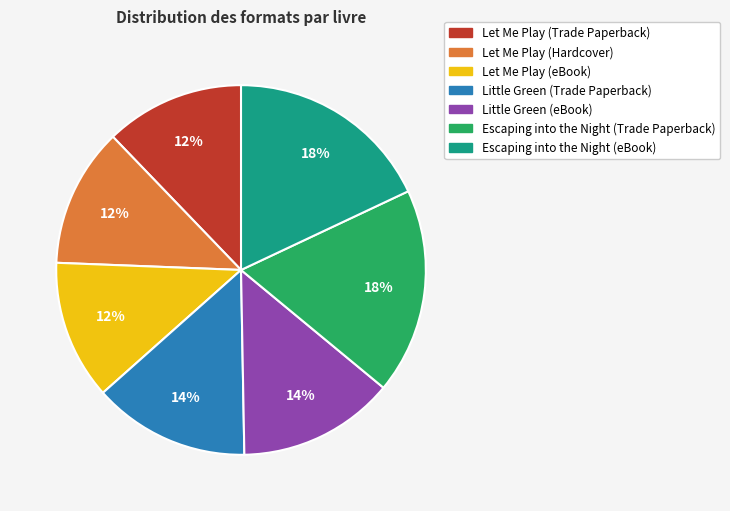

To the nearest percent, what is the average slice percentage?

14%